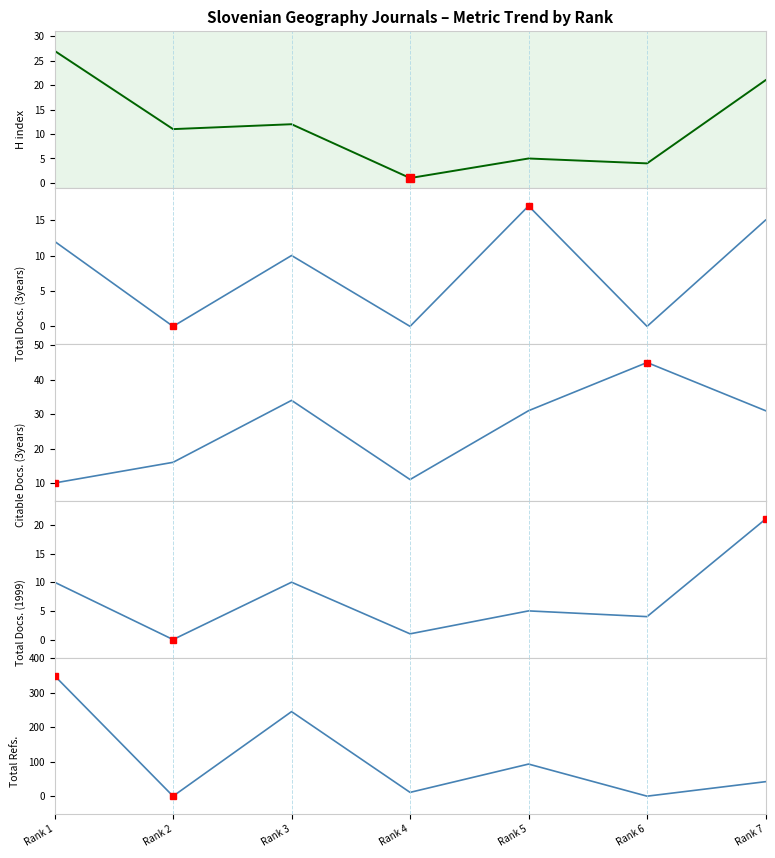

Reading right to left, what are all the values shown in this chart?

H index: Rank 7=21	Rank 6=4	Rank 5=5	Rank 4=1	Rank 3=12	Rank 2=11	Rank 1=27
Total Docs. (3years): Rank 7=15	Rank 6=0	Rank 5=17	Rank 4=0	Rank 3=10	Rank 2=0	Rank 1=12
Citable Docs. (3years): Rank 7=31	Rank 6=45	Rank 5=31	Rank 4=11	Rank 3=34	Rank 2=16	Rank 1=10
Total Docs. (1999): Rank 7=21	Rank 6=4	Rank 5=5	Rank 4=1	Rank 3=10	Rank 2=0	Rank 1=10
Total Refs.: Rank 7=42	Rank 6=0	Rank 5=93	Rank 4=11	Rank 3=245	Rank 2=0	Rank 1=349